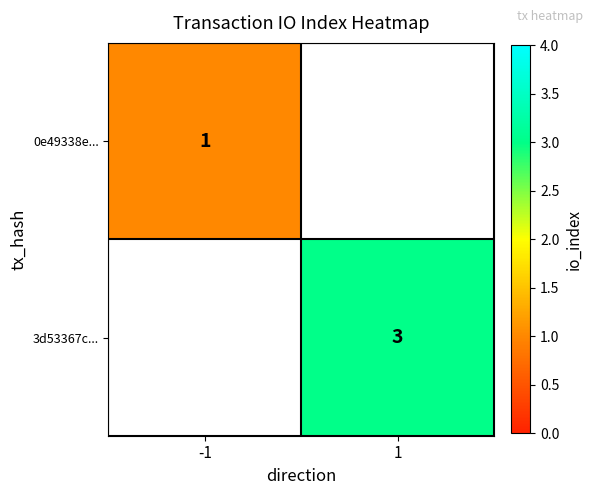

The 0e49338e... series shows 1 at -1. True or false?

True